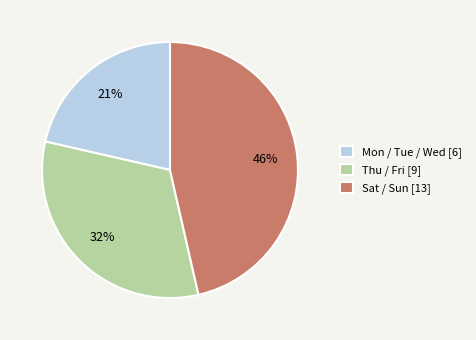

What is the ratio of the value at Thu / Fri [9] to the value at Sat / Sun [13]?

0.7